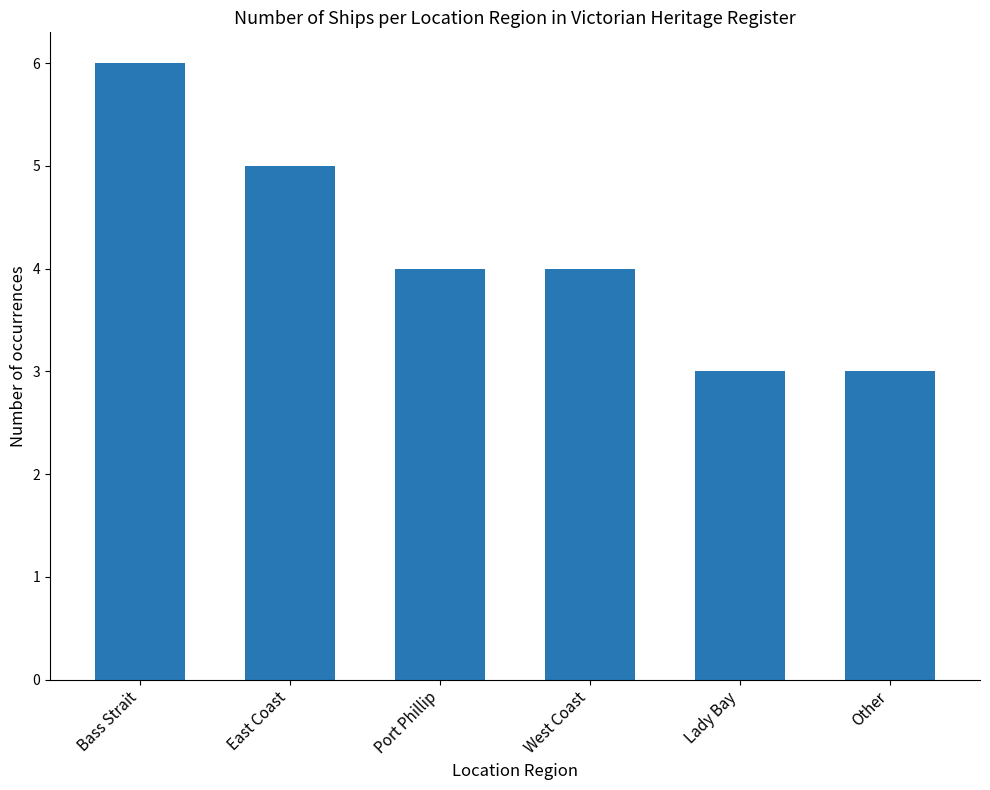

What is the label of the 2nd bar from the right?

Lady Bay